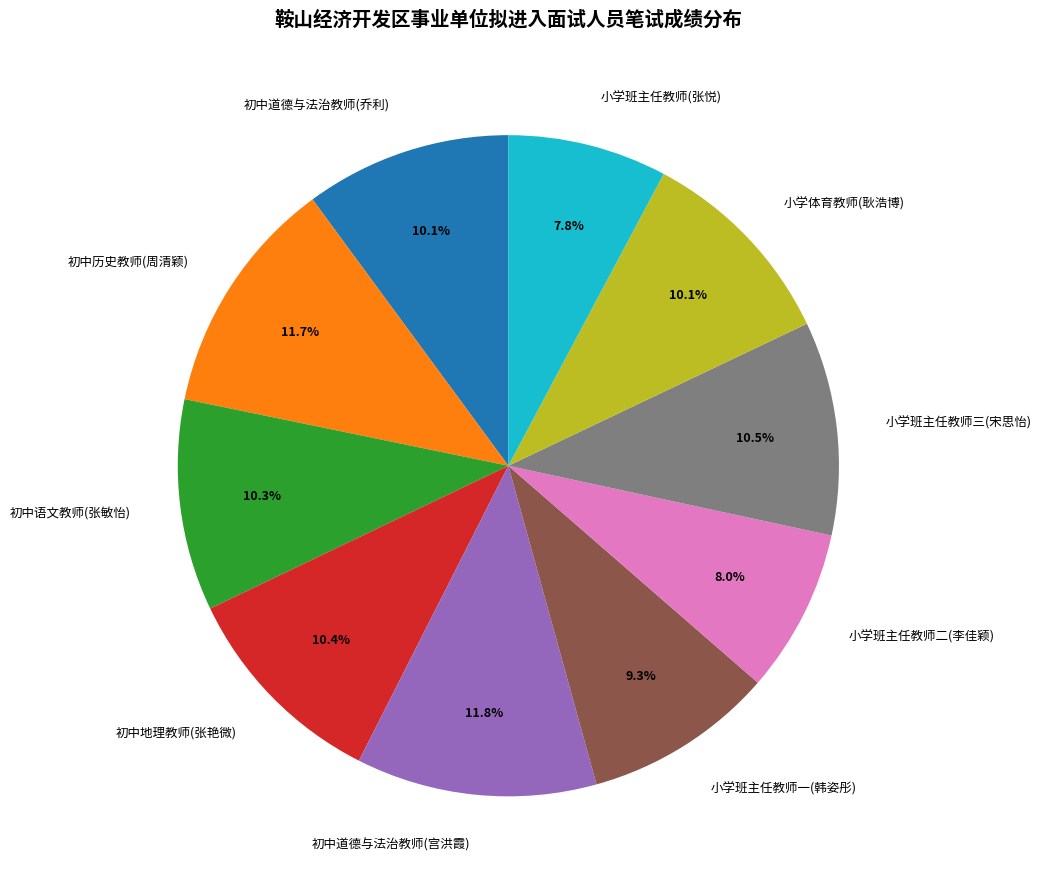

How many slices are in this pie chart?

10